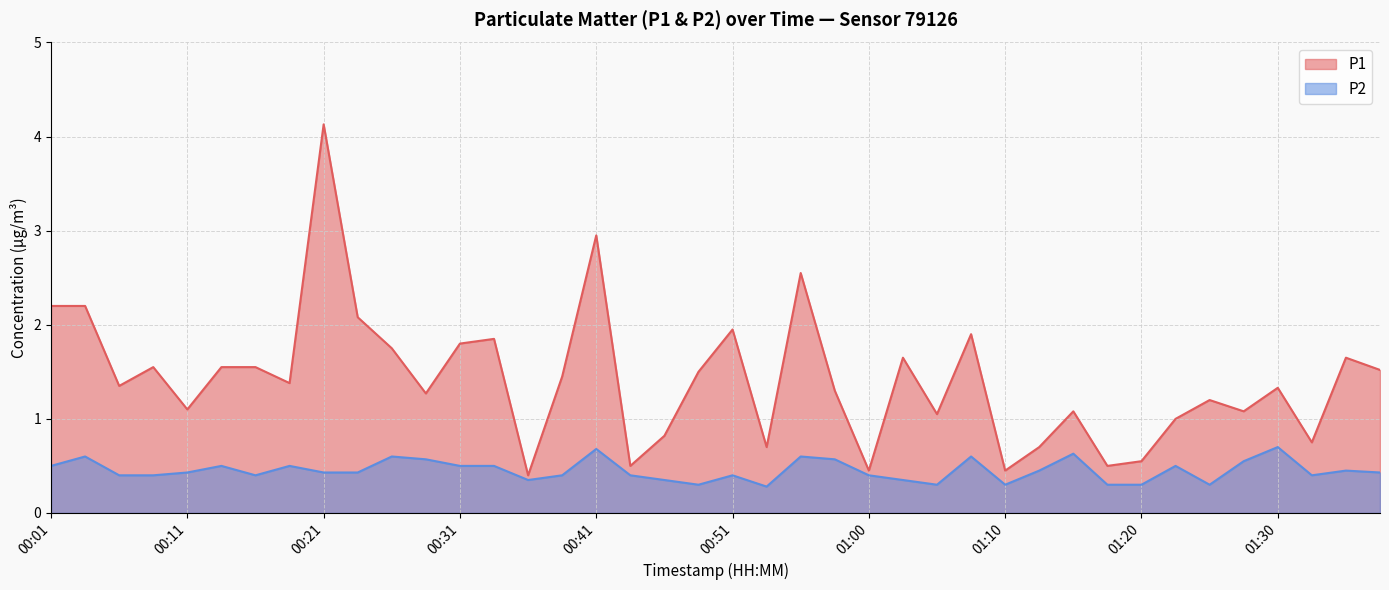

Which series has the largest range (max minus min)?

P1